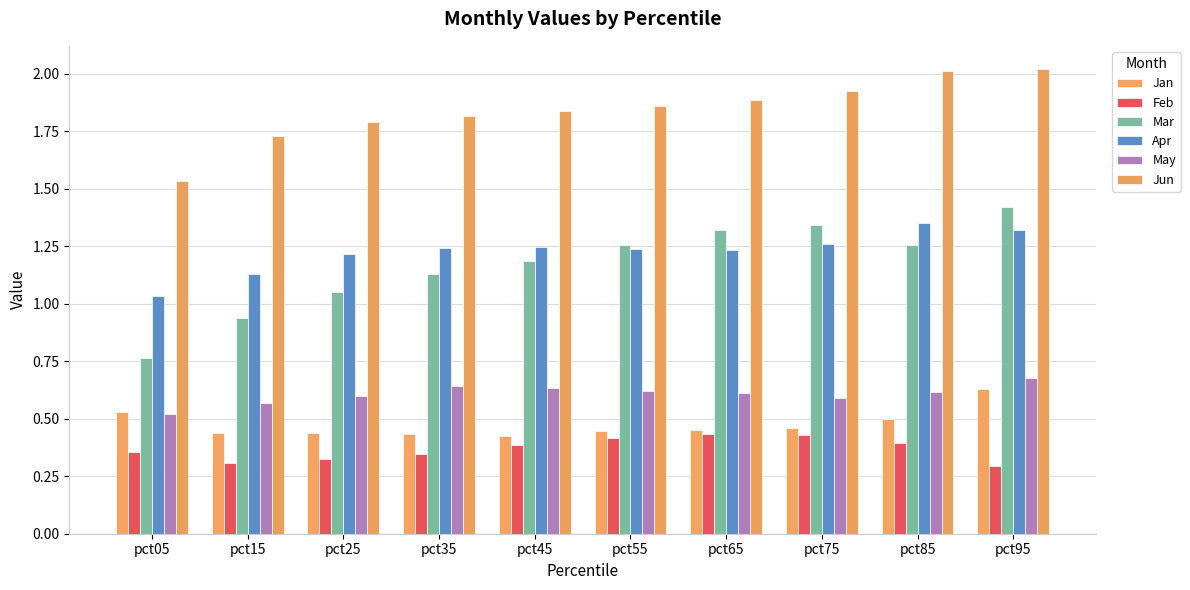

How many bars are there in each group?

6